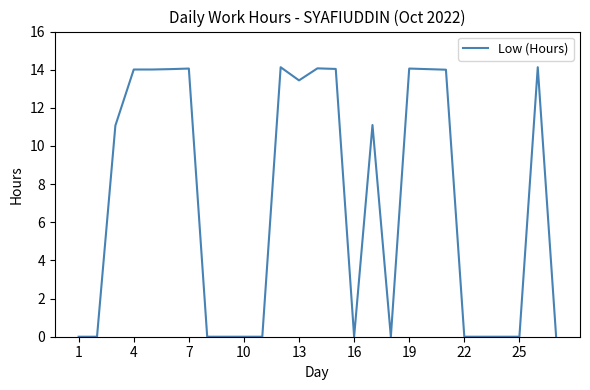

What is the greatest value displayed?

14.1